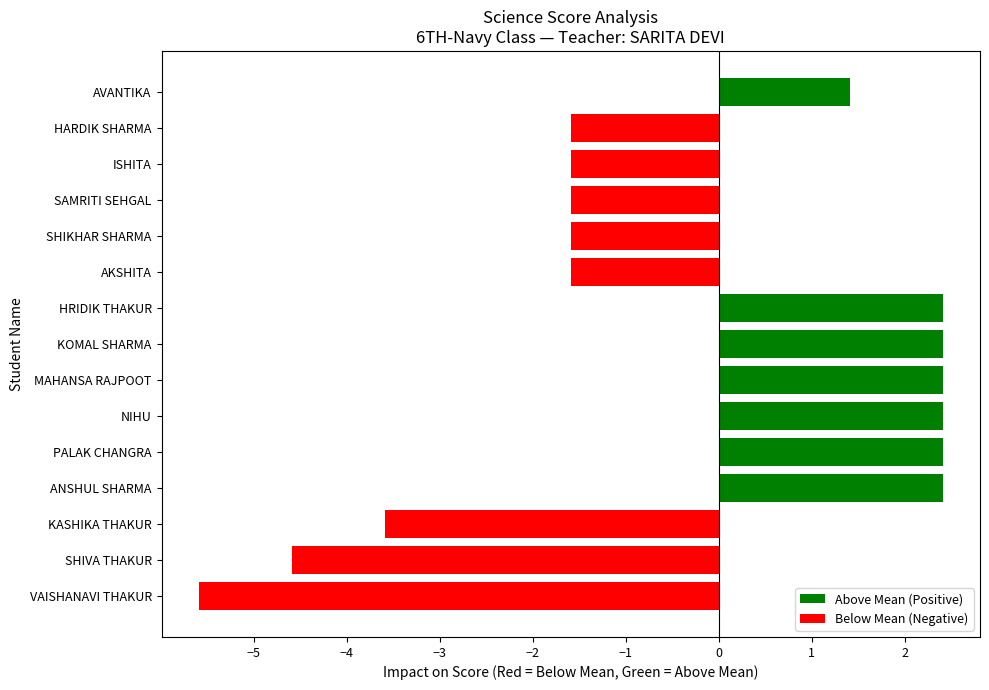

Reading bottom to top, list all the values displayed in this chart.

-5.6	-4.6	-3.6	2.4	2.4	2.4	2.4	2.4	2.4	-1.6	-1.6	-1.6	-1.6	-1.6	1.4